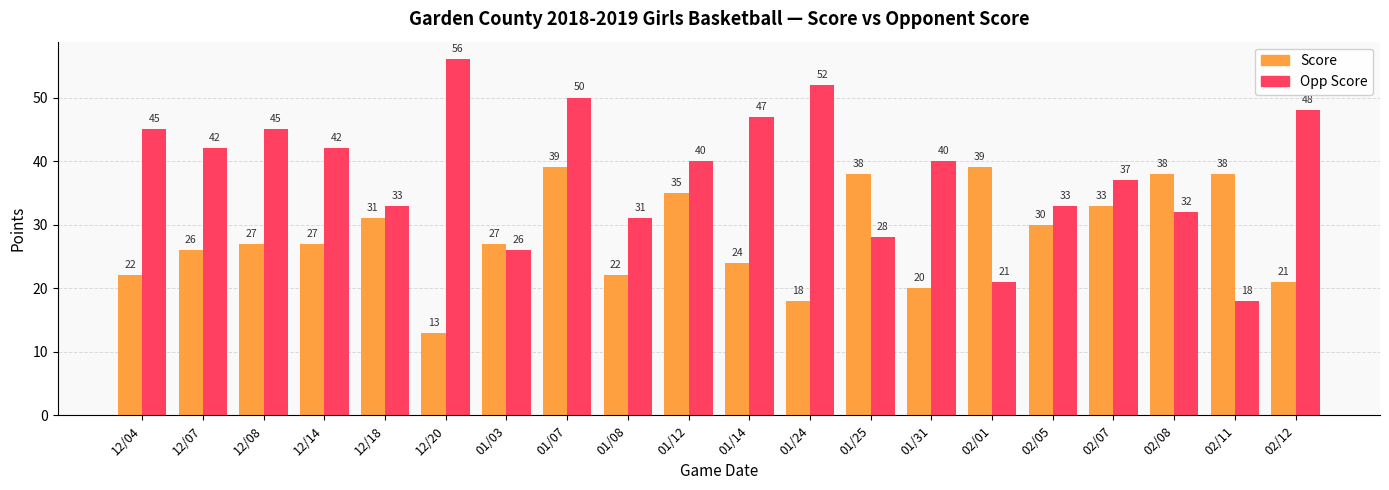

Reading left to right, extract all data points from this chart.

Score: 22	26	27	27	31	13	27	39	22	35	24	18	38	20	39	30	33	38	38	21
Opp Score: 45	42	45	42	33	56	26	50	31	40	47	52	28	40	21	33	37	32	18	48